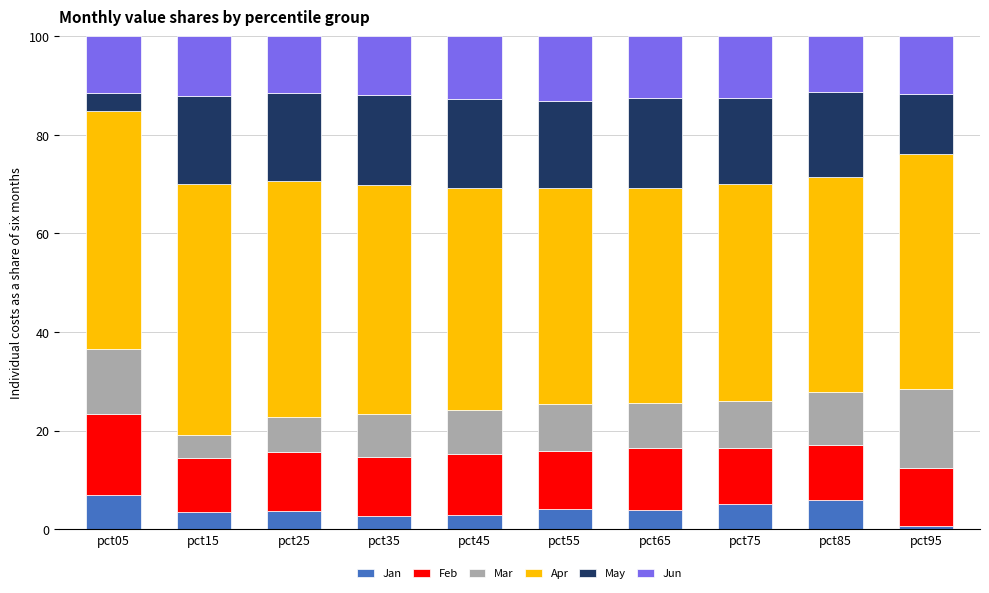

Which category has the lowest value in the Jan series?

pct95